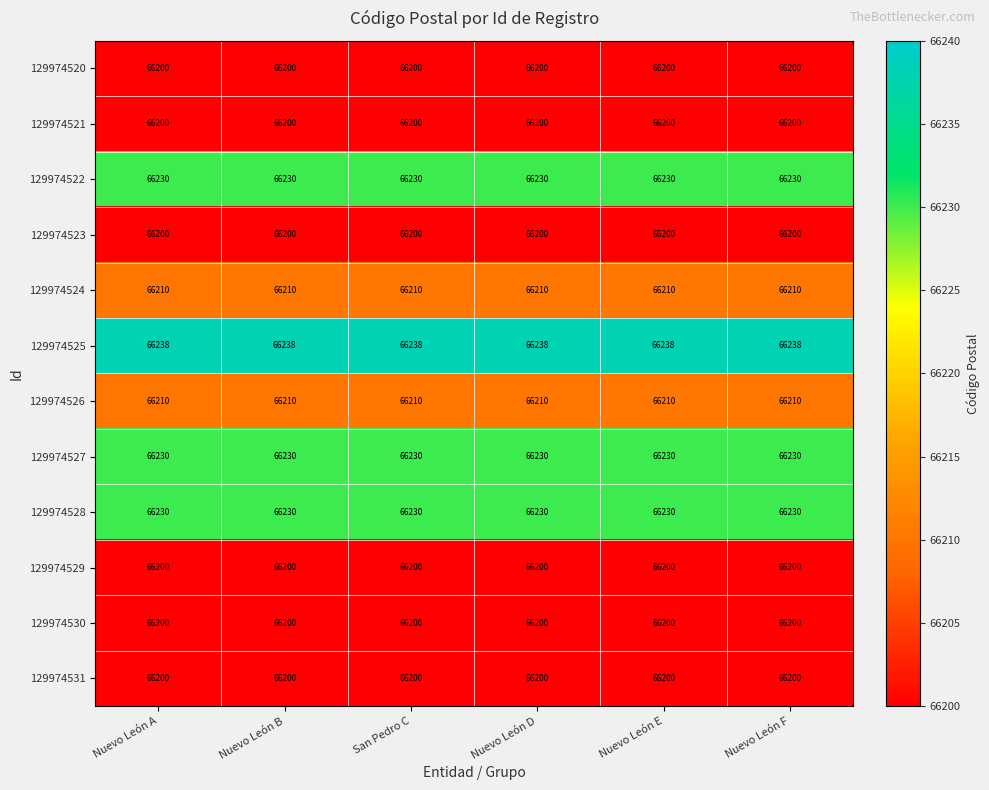

What is the approximate value of 129974529 at Nuevo León E?

66200